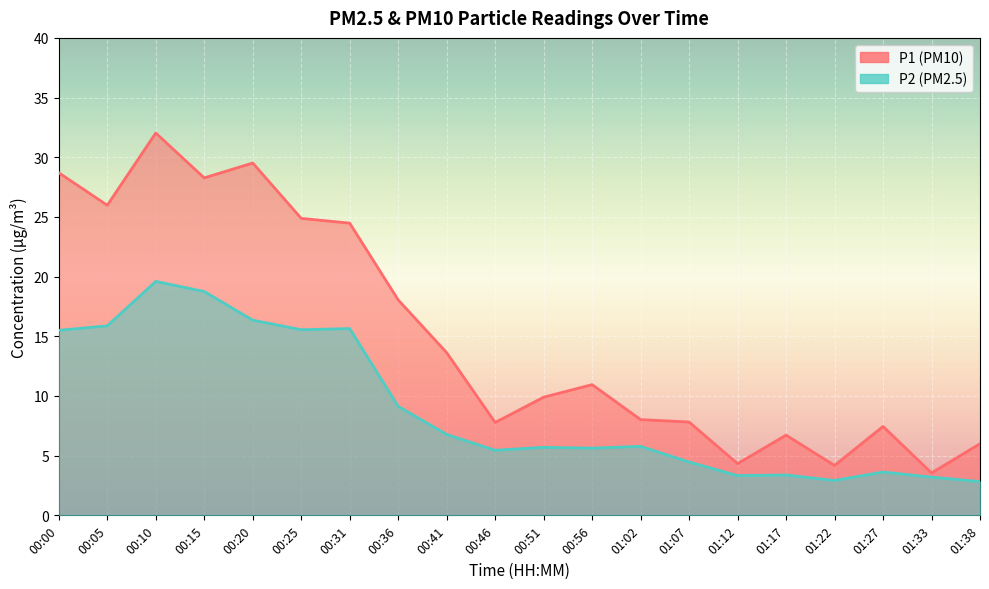

Reading right to left, list all the values displayed in this chart.

P1: 01:38=6.0	01:33=3.5	01:27=7.5	01:22=4.2	01:17=6.7	01:12=4.3	01:07=7.8	01:02=8.0	00:56=10.9	00:51=9.9	00:46=7.8	00:41=13.6	00:36=18.1	00:31=24.5	00:25=24.9	00:20=29.5	00:15=28.3	00:10=32.0	00:05=26.0	00:00=28.7
P2: 01:38=2.8	01:33=3.2	01:27=3.6	01:22=2.9	01:17=3.4	01:12=3.3	01:07=4.5	01:02=5.8	00:56=5.6	00:51=5.7	00:46=5.5	00:41=6.8	00:36=9.1	00:31=15.7	00:25=15.6	00:20=16.4	00:15=18.8	00:10=19.6	00:05=15.9	00:00=15.5